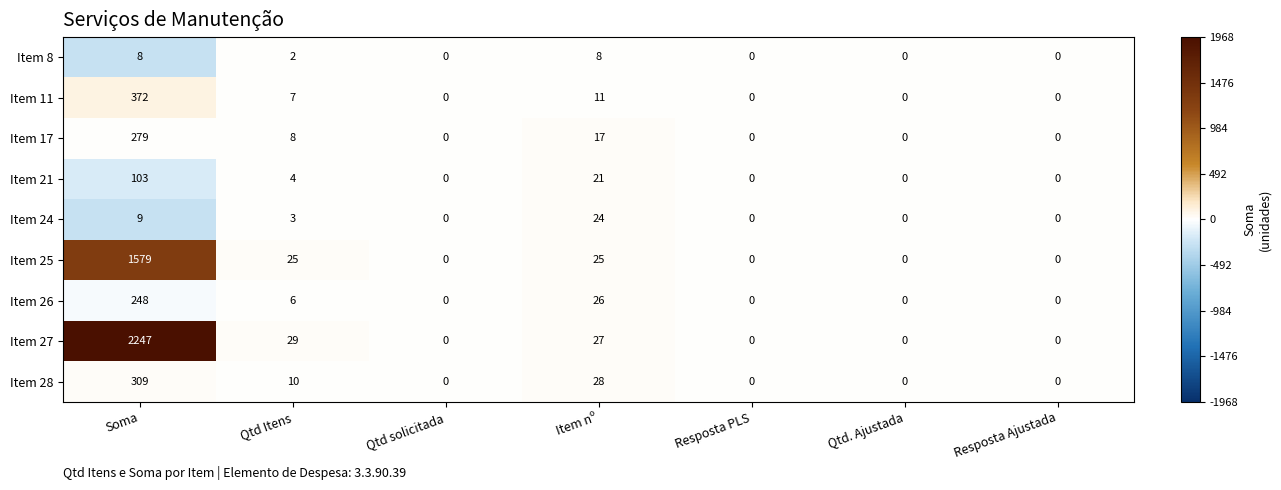

How many values in Item 25 are above zero?

3